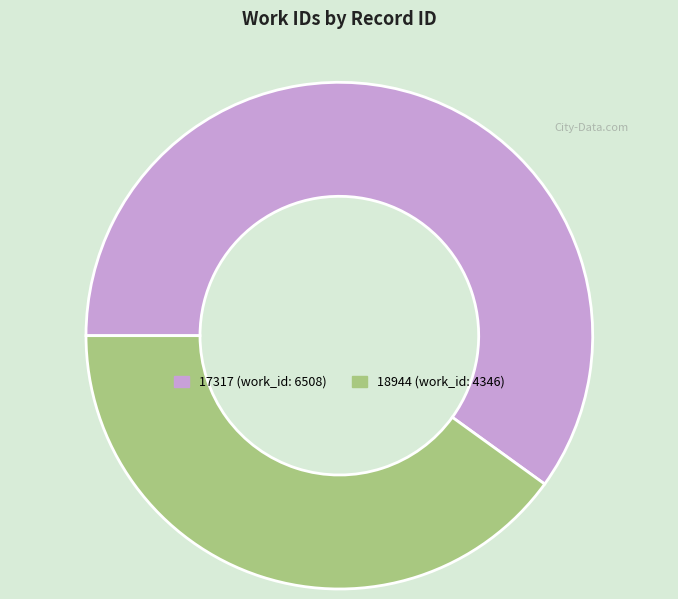

How many slices are in this pie chart?

2